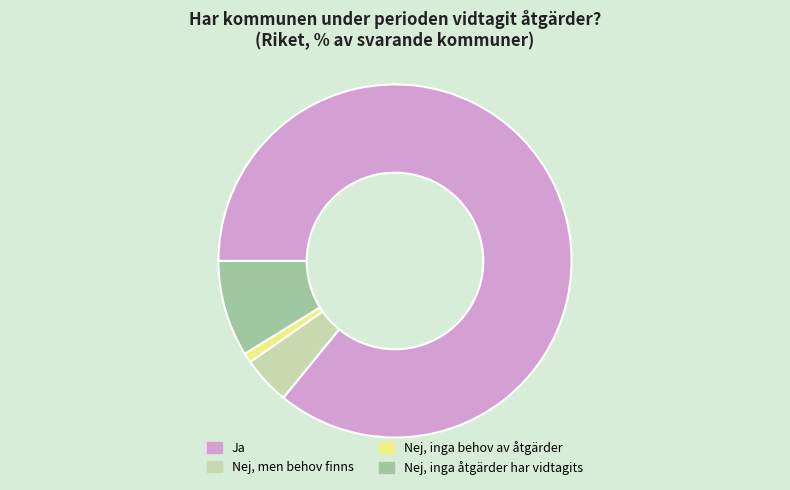

Is it true that Nej, inga behov av åtgärder is 1% of the pie?

True